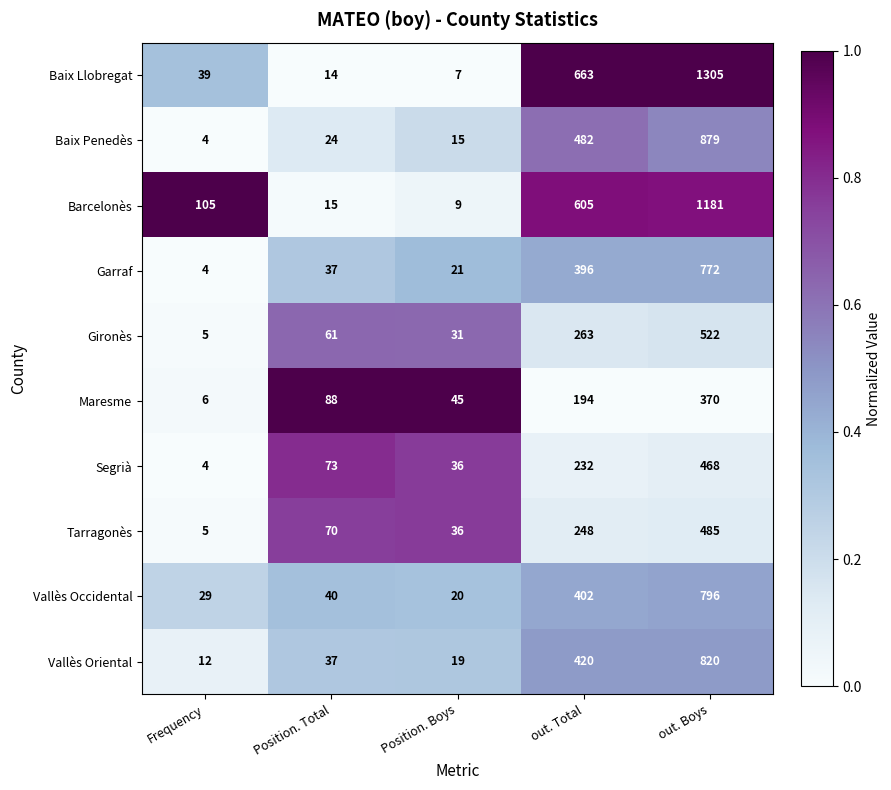

The value of Gironès at Position. Boys is 31. True or false?

True